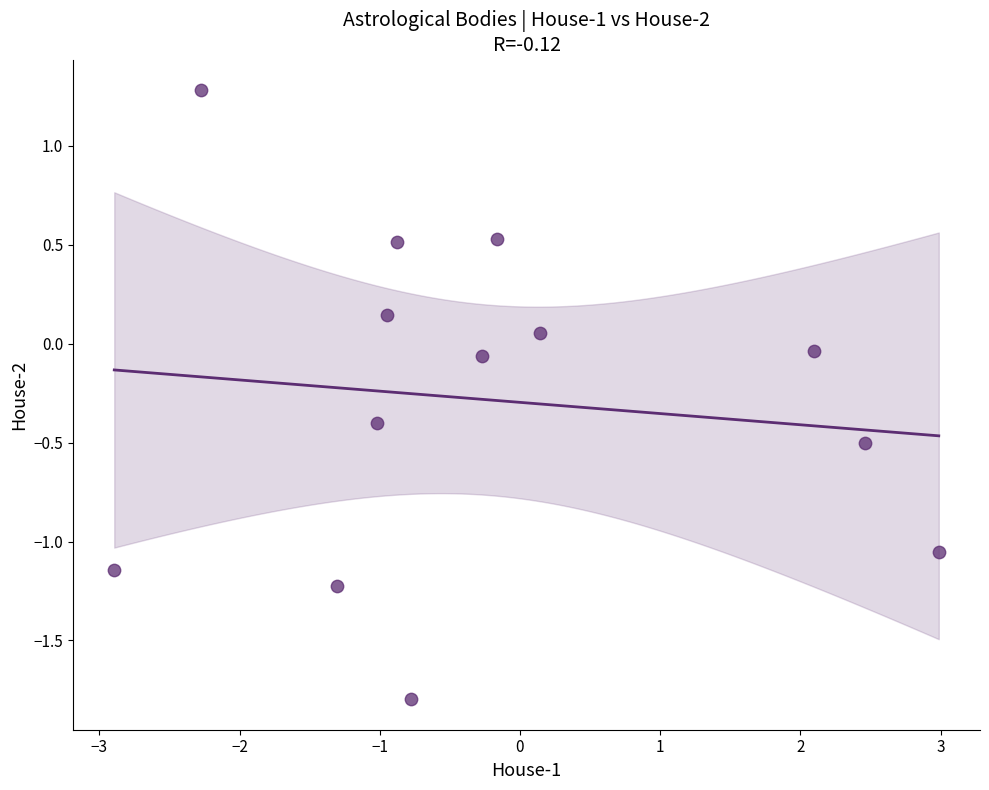

What is the range of Y values (max minus min)?

3.1